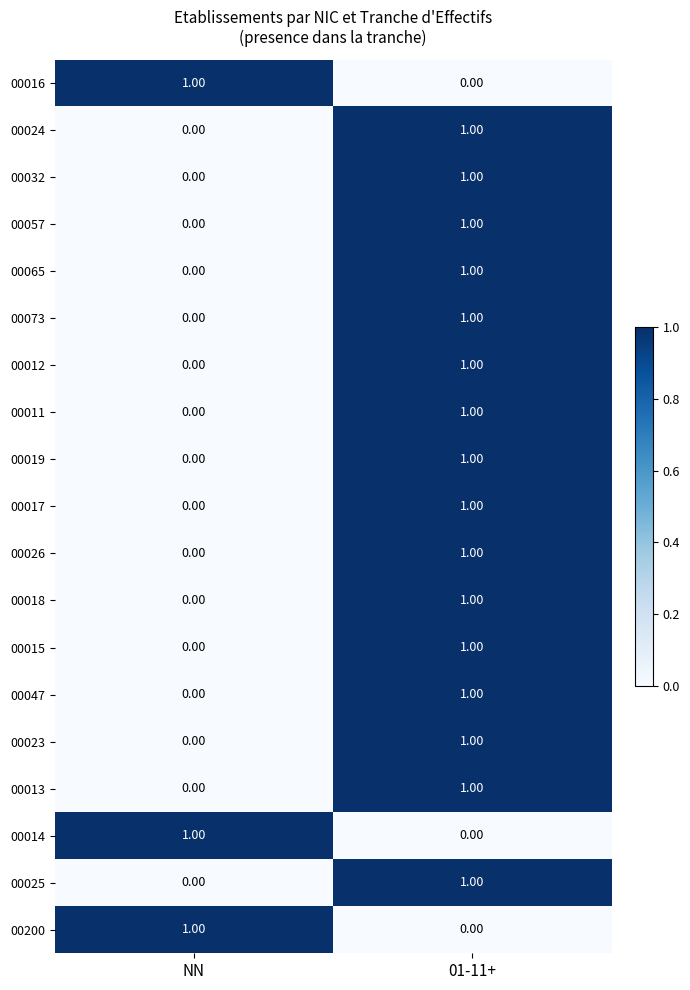

What is the total value across all series at 01-11+?

16